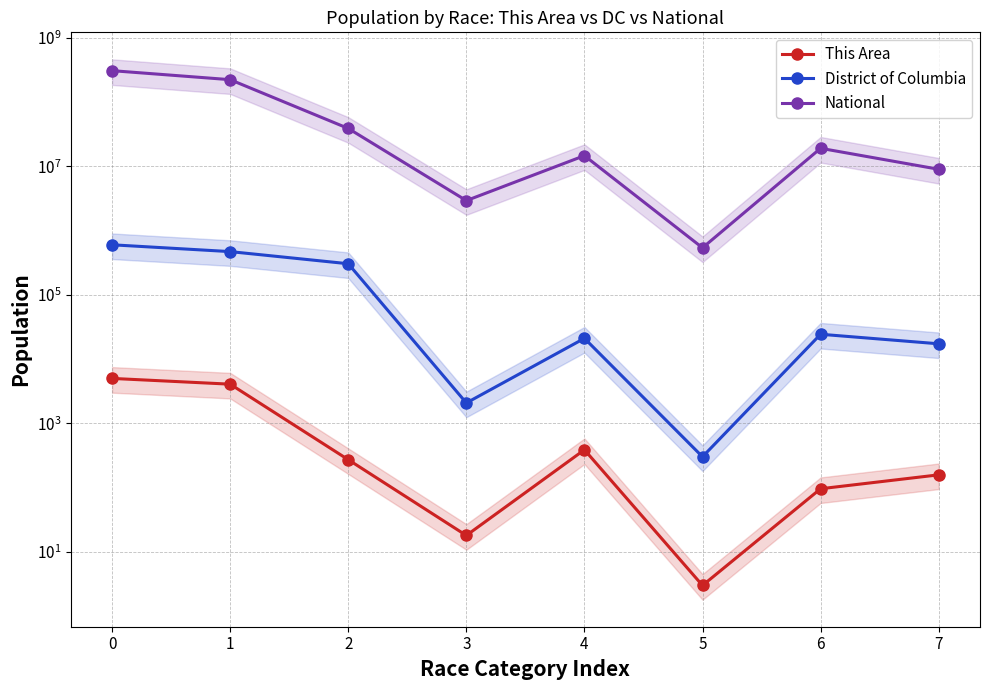

What is the maximum value shown in the chart?

308745538